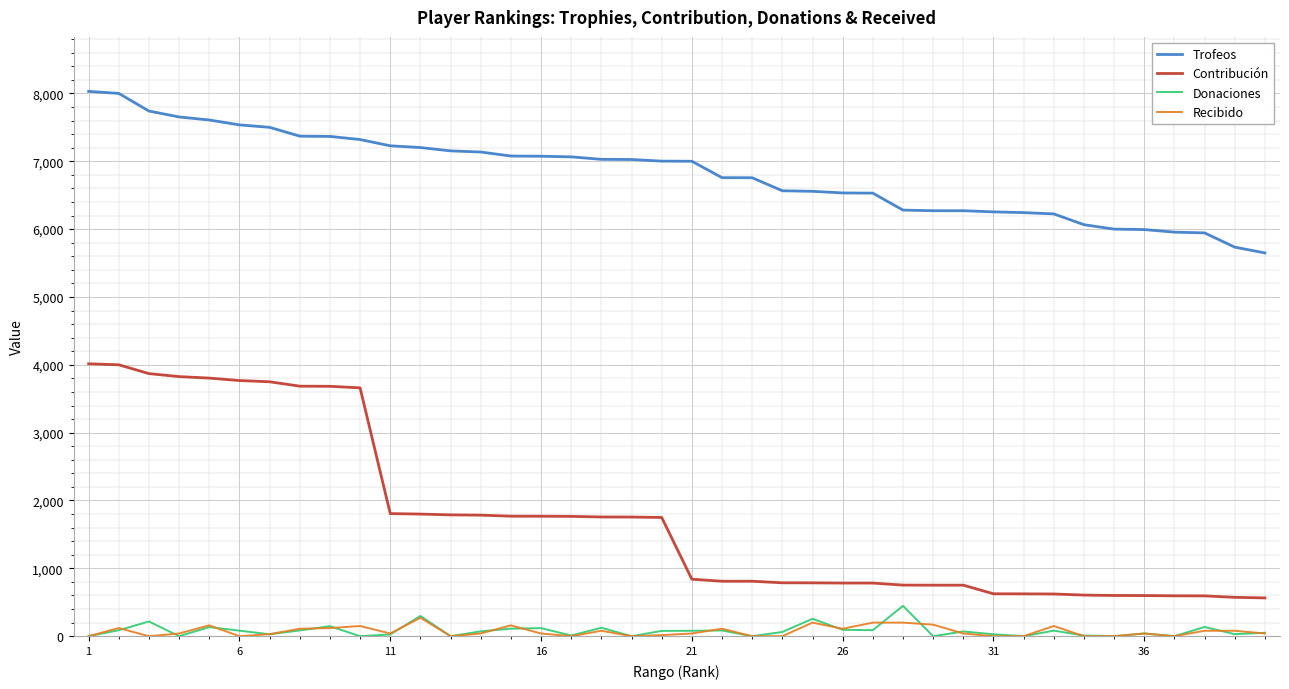

Count the number of data series in this chart.

4